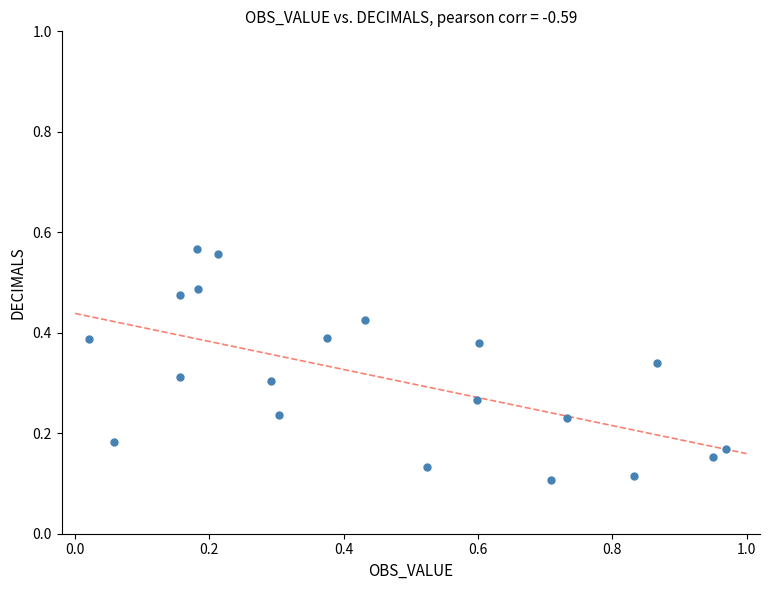

What is the range of X values (max minus min)?

0.9